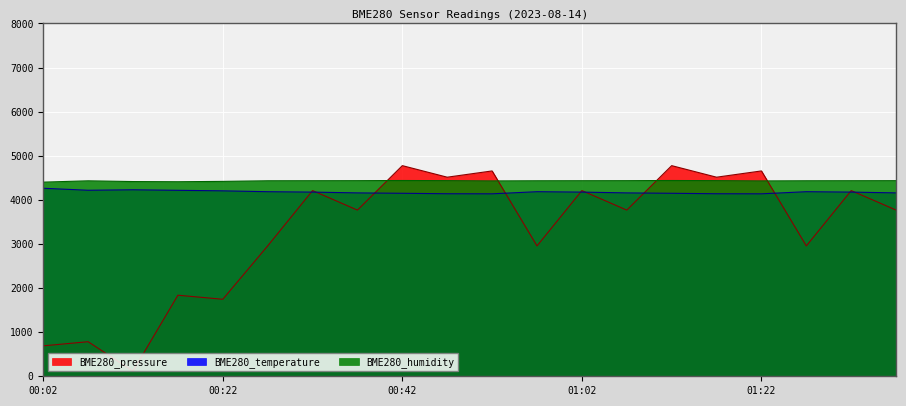

What is the difference between the maximum and minimum values in the BME280_pressure series?

4658.0